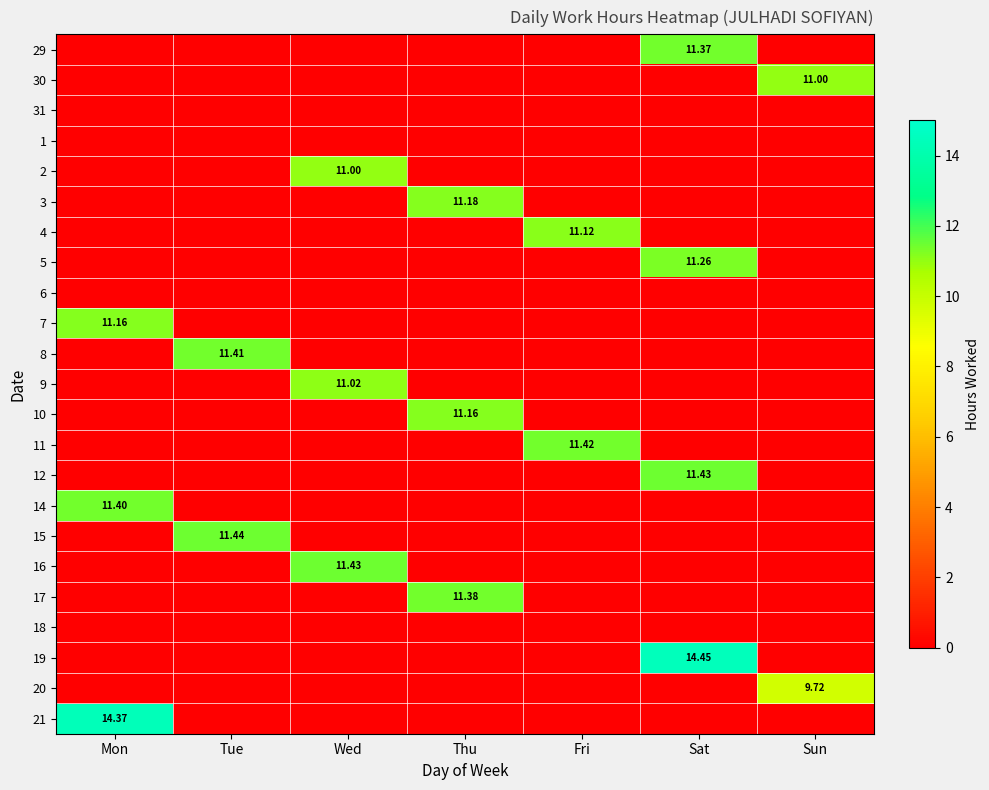

Which series has the largest total across all categories?

19